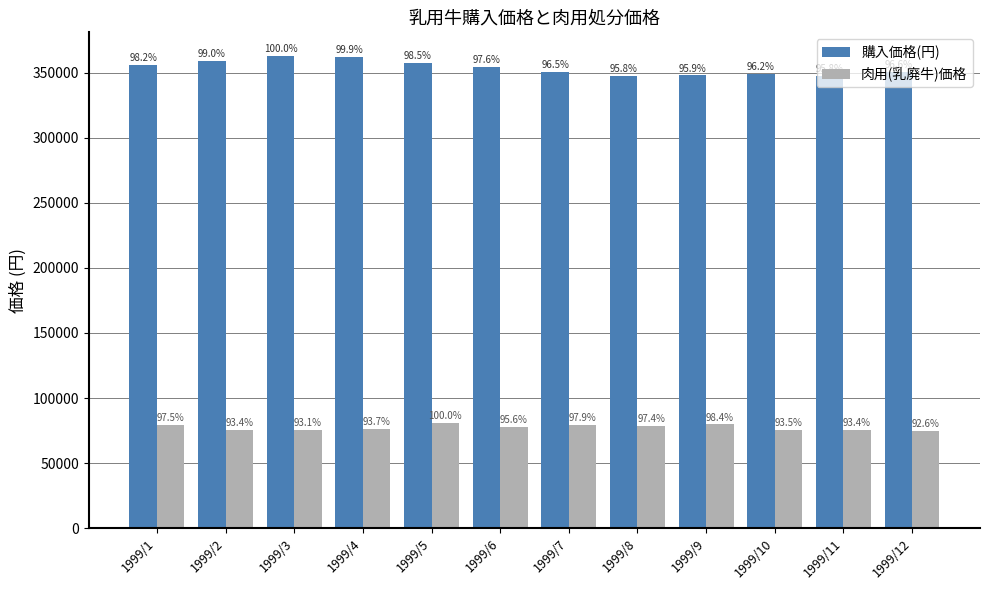

The 肉用(乳廃牛)価格 series shows 75720 at 1999/10. True or false?

True